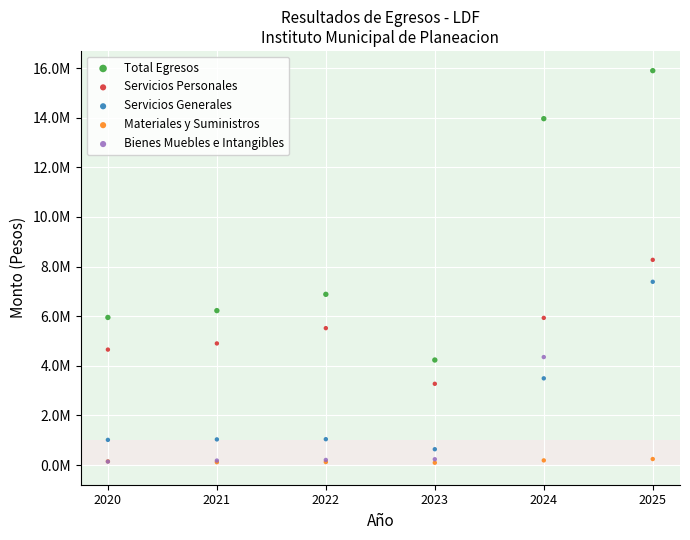

What are all the series names shown in the legend?

Total Egresos, Servicios Personales, Servicios Generales, Materiales y Suministros, Bienes Muebles e Intangibles